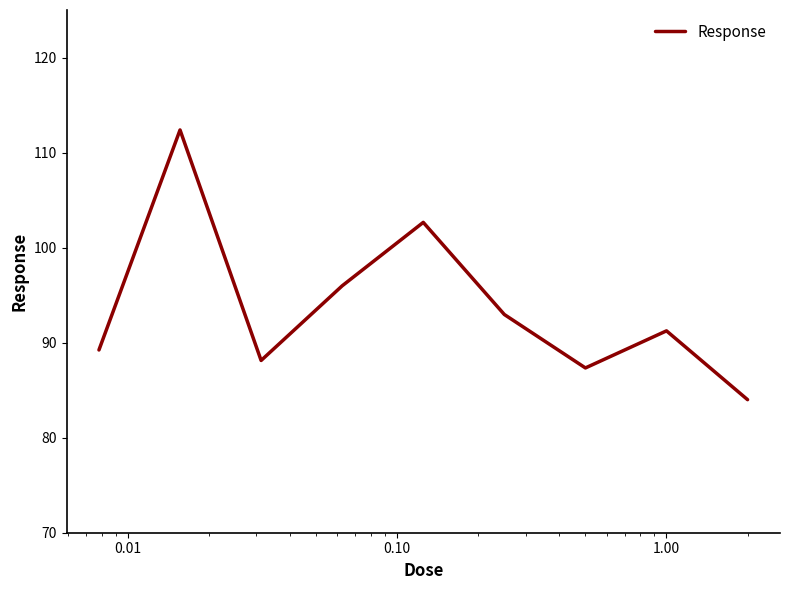

What is the maximum value shown in the chart?

112.4